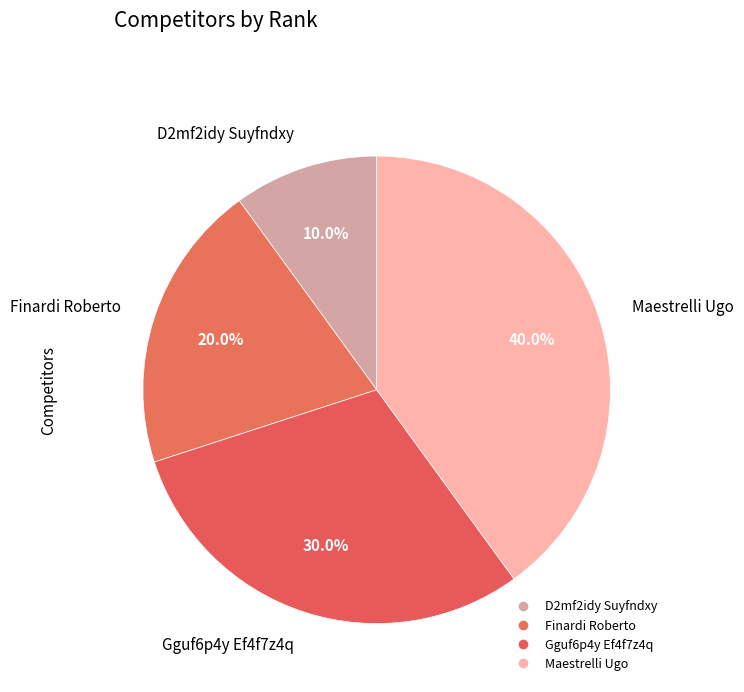

Which slice is the largest?

Maestrelli Ugo